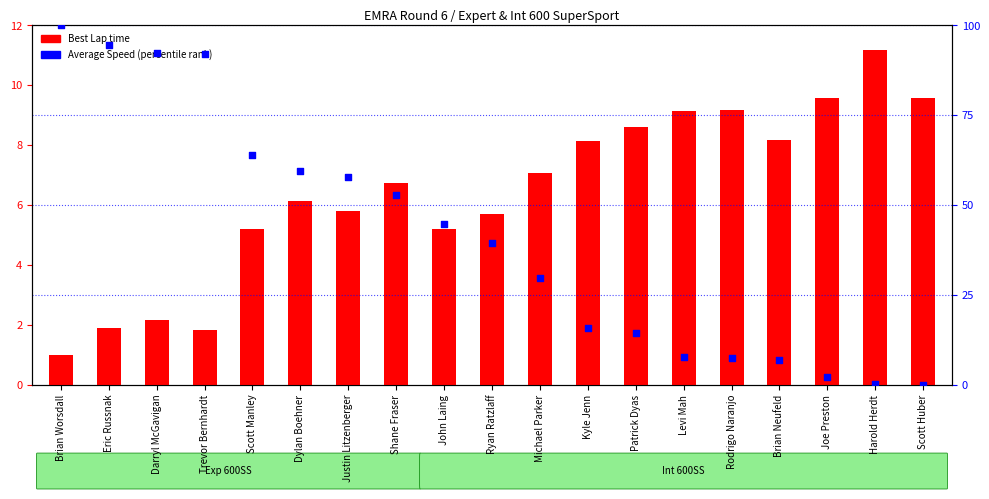

Which series has the largest Y range (max minus min)?

percentile rank within the sample